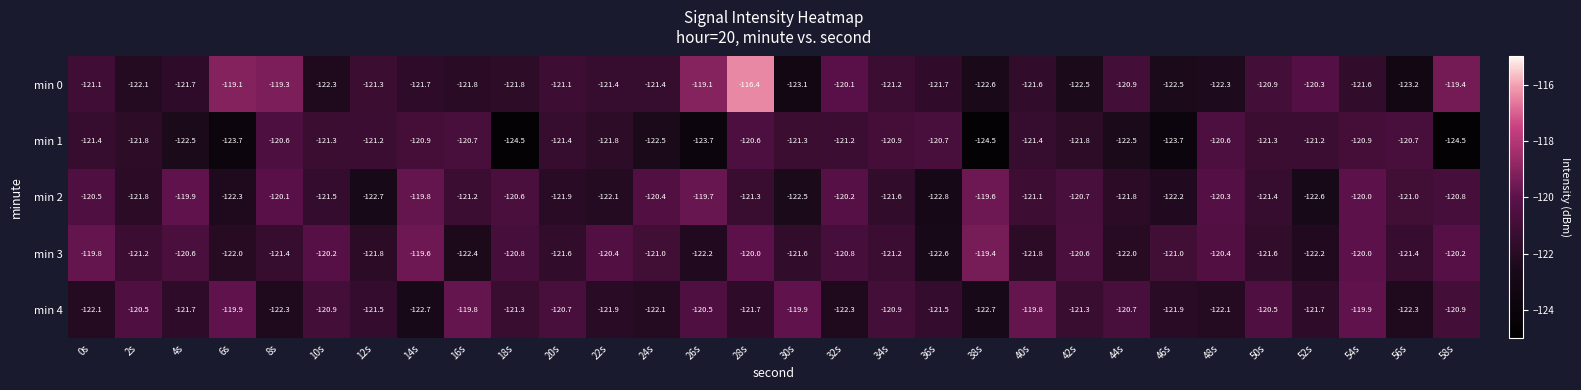

At 48s, list the series in order from smallest to largest.

min 0, min 4, min 1, min 3, min 2